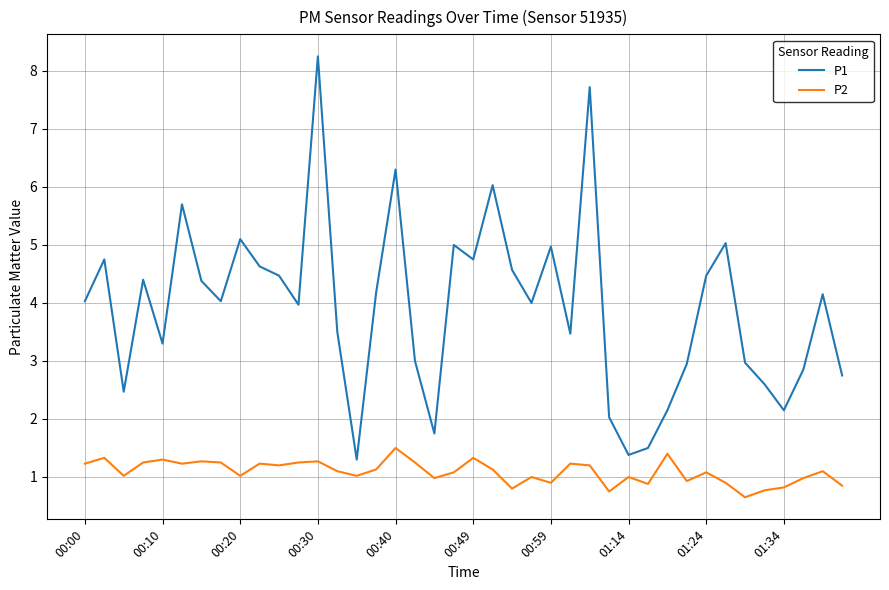

Which series has the largest range (max minus min)?

P1